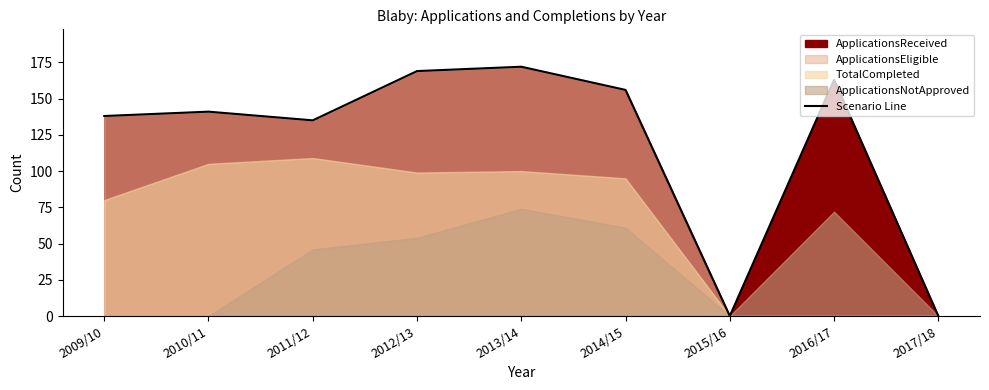

What is the label of the 8th point from the right?

2010/11